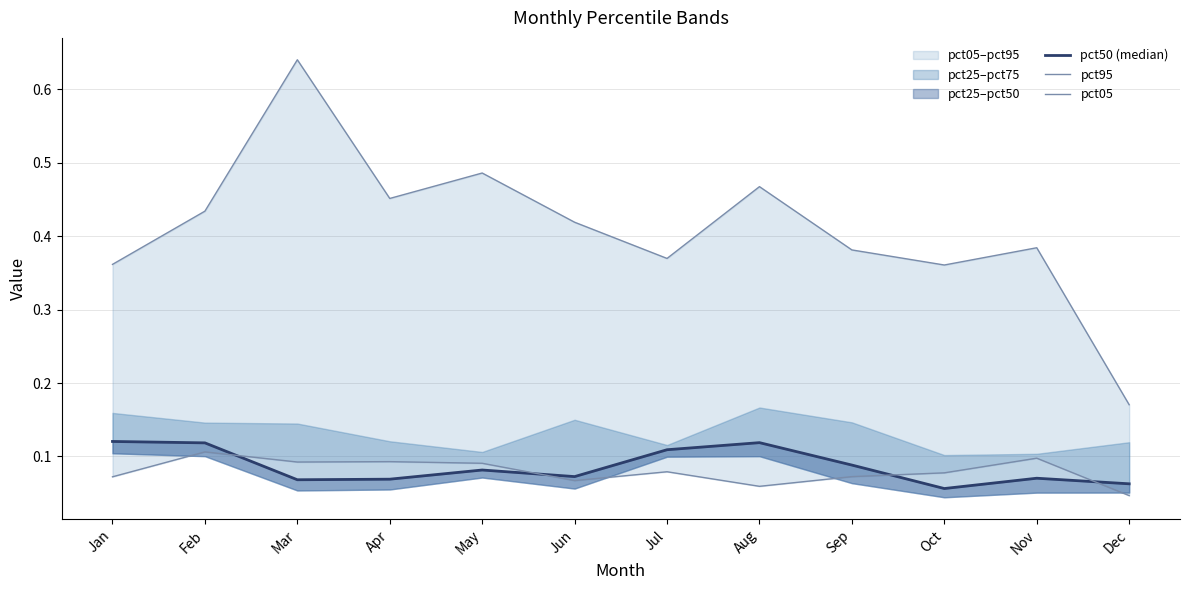

How many pct50 (median) values are between 0 and 1?

12